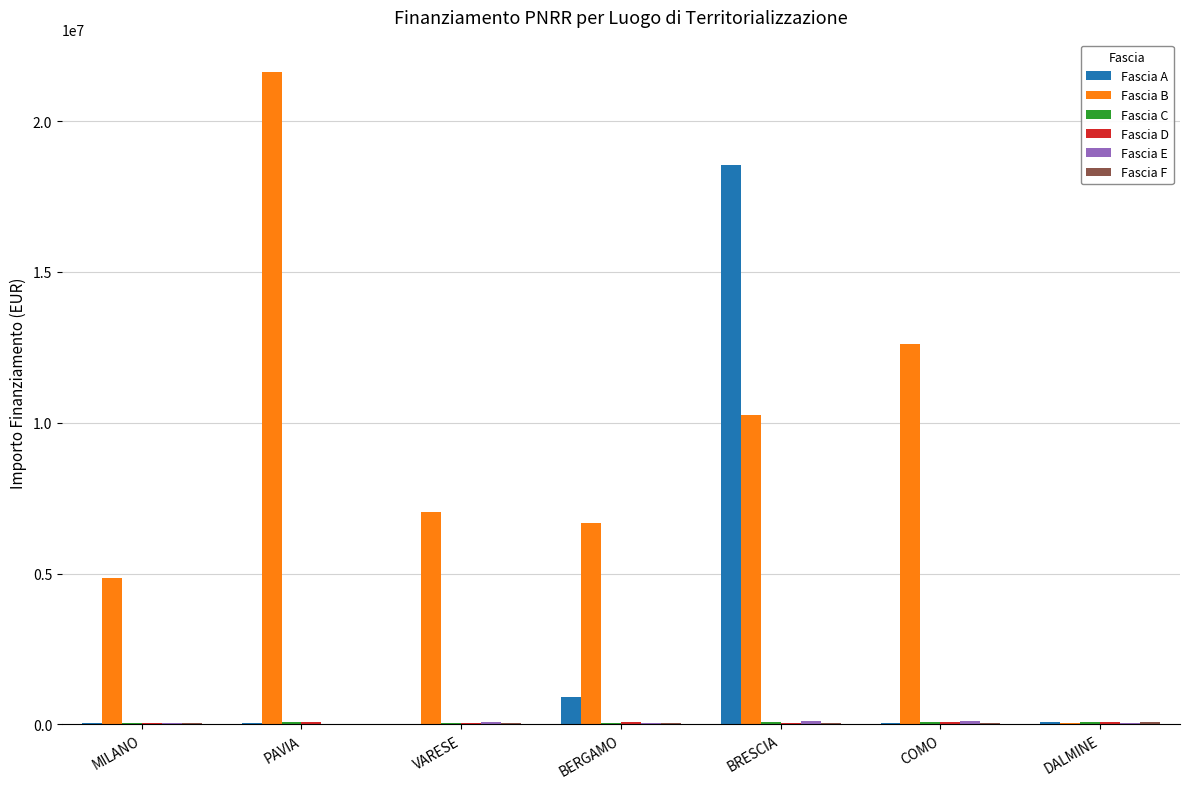

Which series has the largest total across all categories?

Fascia B